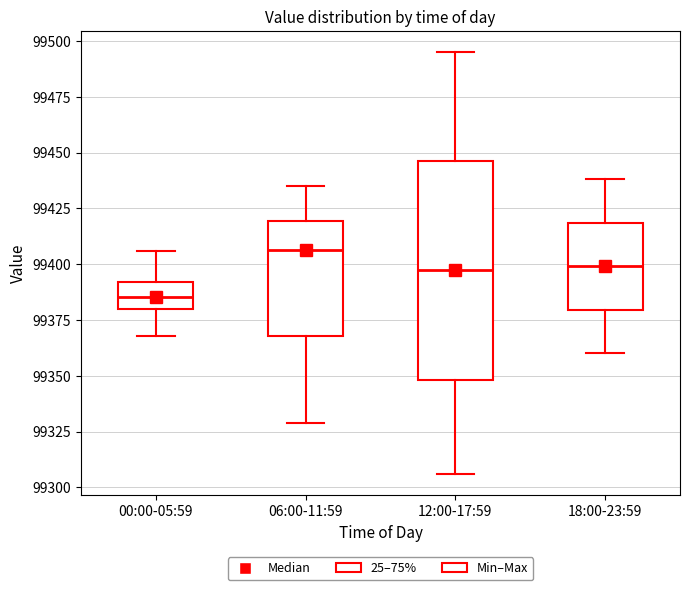

Reading left to right, transcribe this box plot: for each box, give where its median line is, the range the box spans, and where its two whiskers end, as read against the y-axis. The values are not printed on the chart, so give them approximately, as read against the axis.

00:00-05:59: median 99385, box 99380 to 99390, whiskers 99370 to 99405
06:00-11:59: median 99405, box 99370 to 99420, whiskers 99330 to 99435
12:00-17:59: median 99400, box 99350 to 99445, whiskers 99305 to 99495
18:00-23:59: median 99400, box 99380 to 99420, whiskers 99360 to 99440